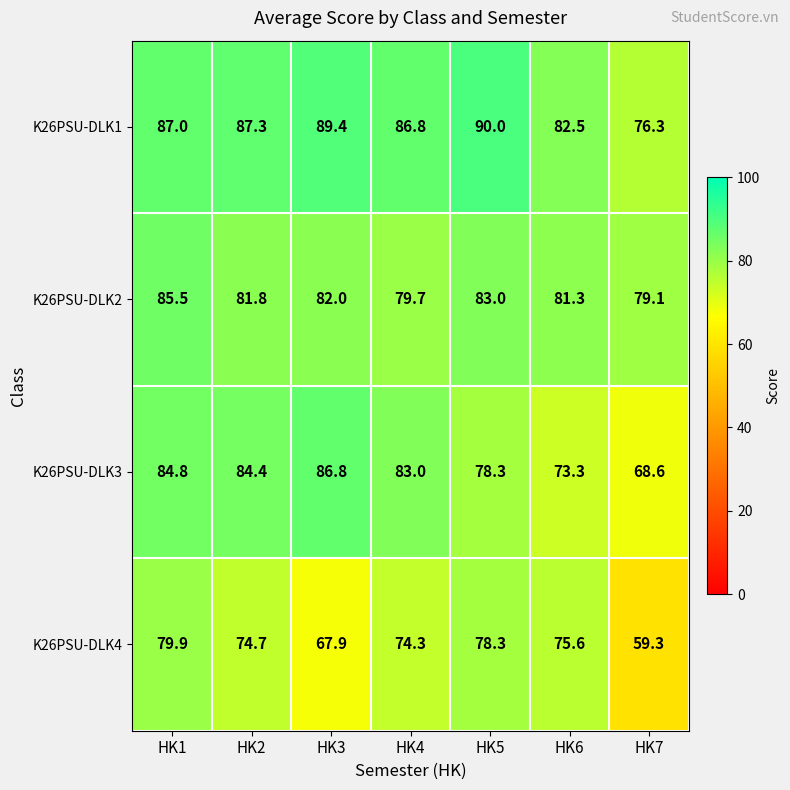

Which series has the largest range (max minus min)?

K26PSU-DLK4